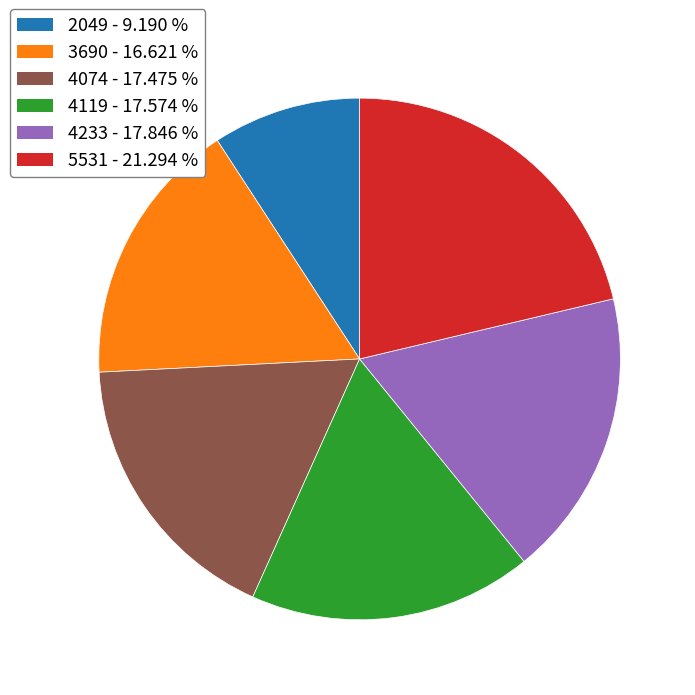

The 4119 slice represents 18% of the pie. True or false?

True